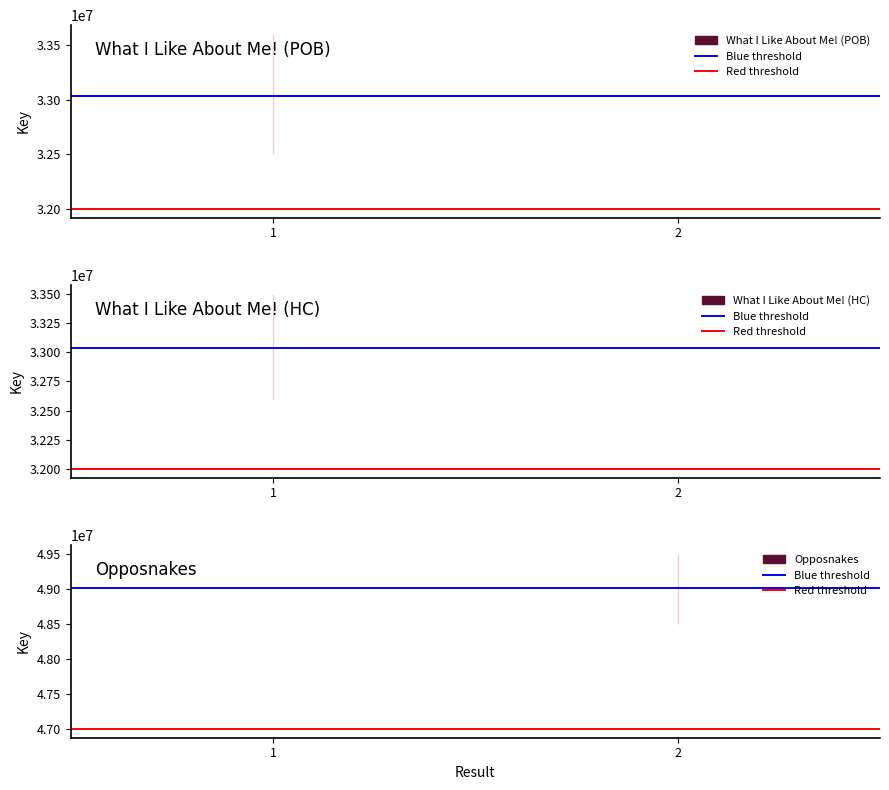

What is the sum of all What I Like About Me! (HC) values?

66066530